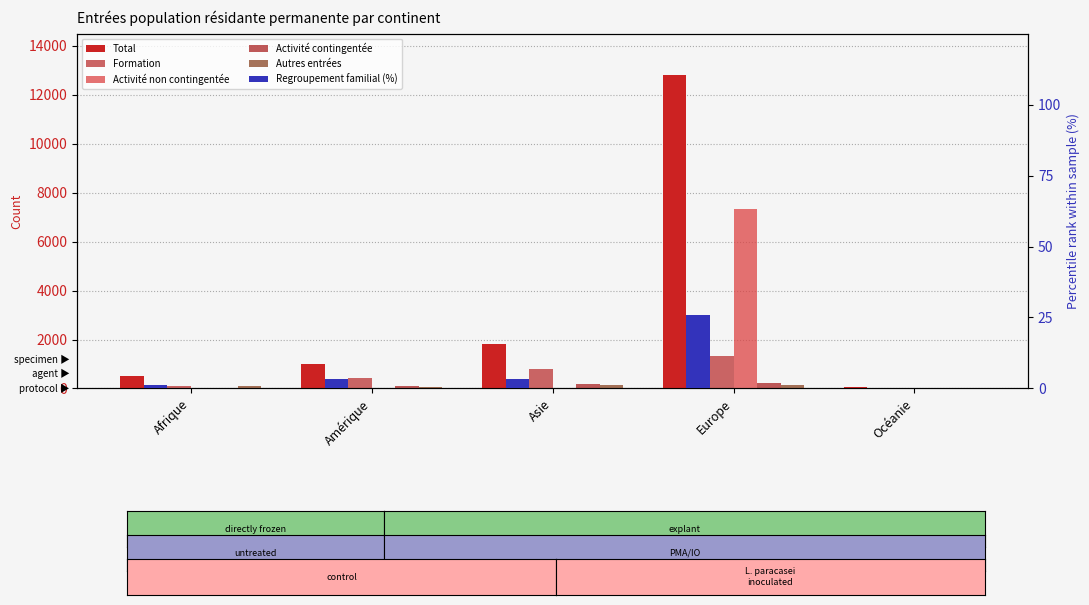

What is the label of the 2nd bar from the right?

Europe